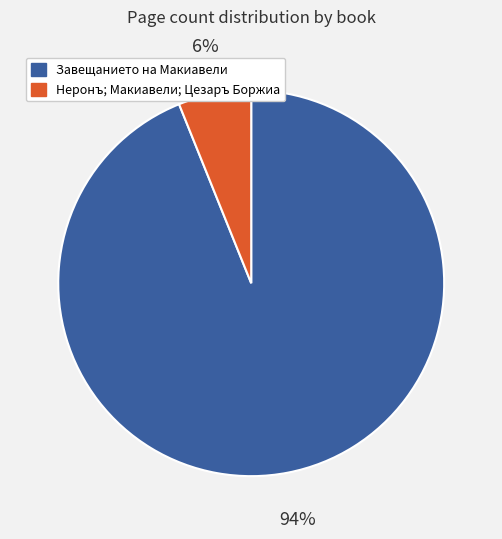

The Неронъ; Макиавели; Цезаръ Боржиа slice represents 6% of the pie. True or false?

True